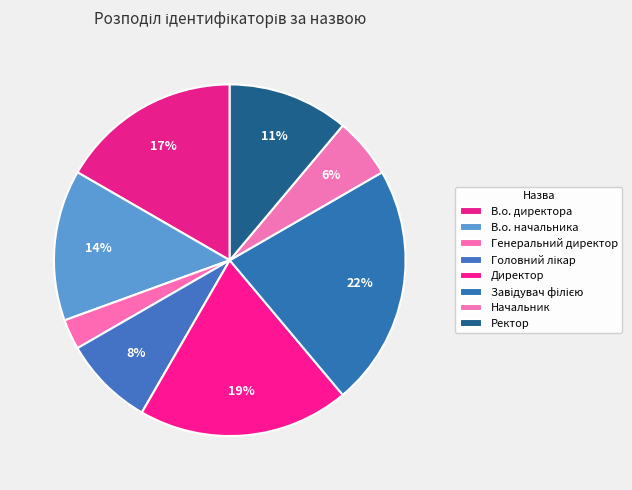

To the nearest percent, what is the combined percentage of Генеральний директор and В.о. начальника?

17%